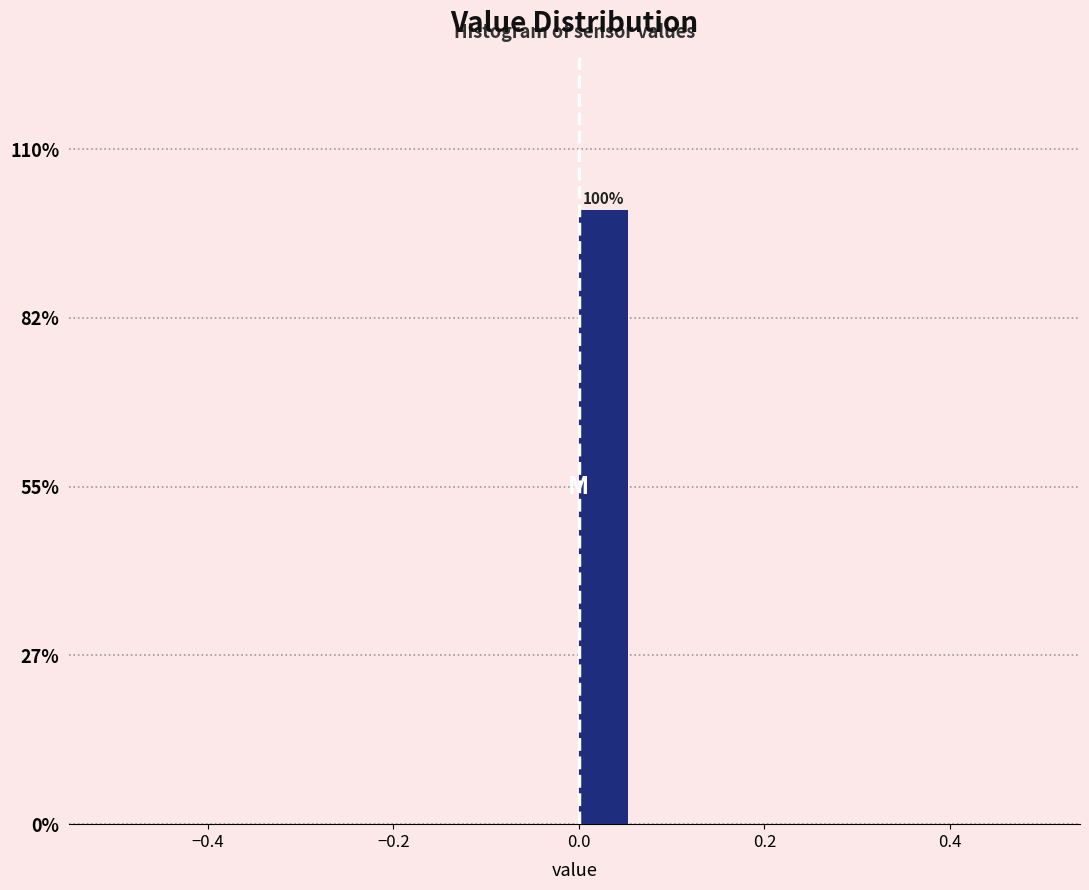

Around what value on the x-axis is the tallest bar? Give the approximate position of its centre, as read against the axis.

0.02